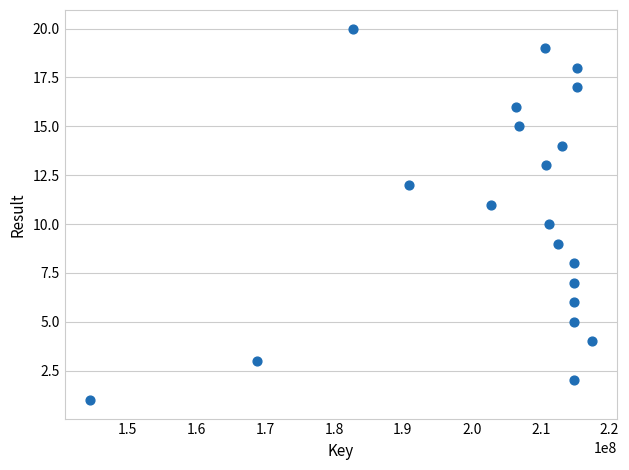

What is the range of X values (max minus min)?

72860890